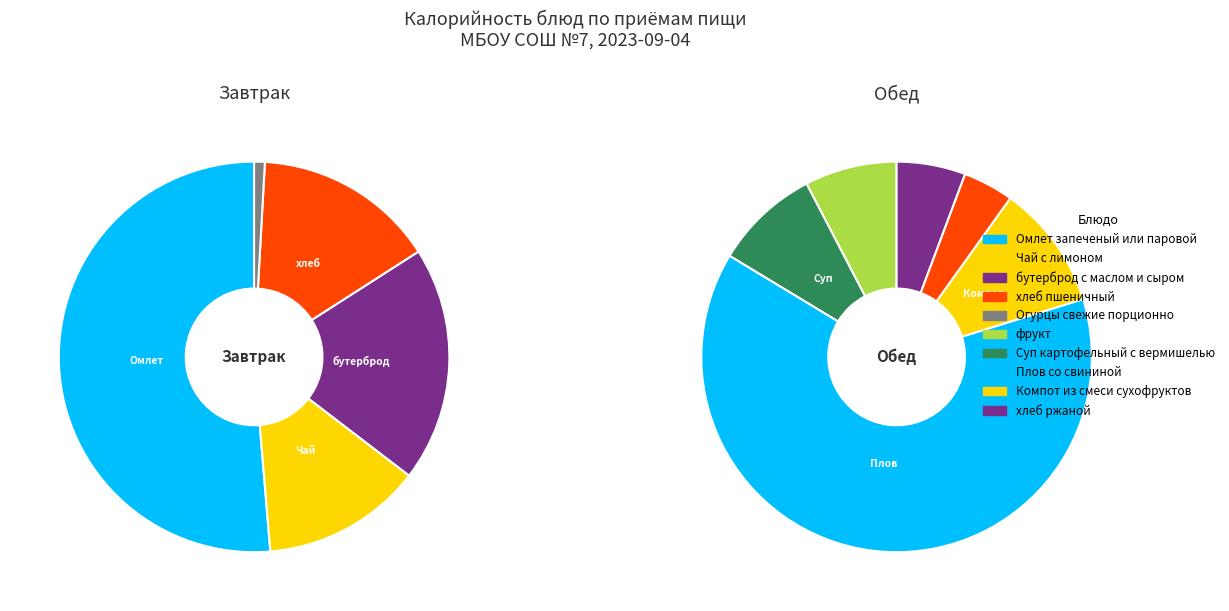

What is the largest slice in the pie chart?

Плов со свининой